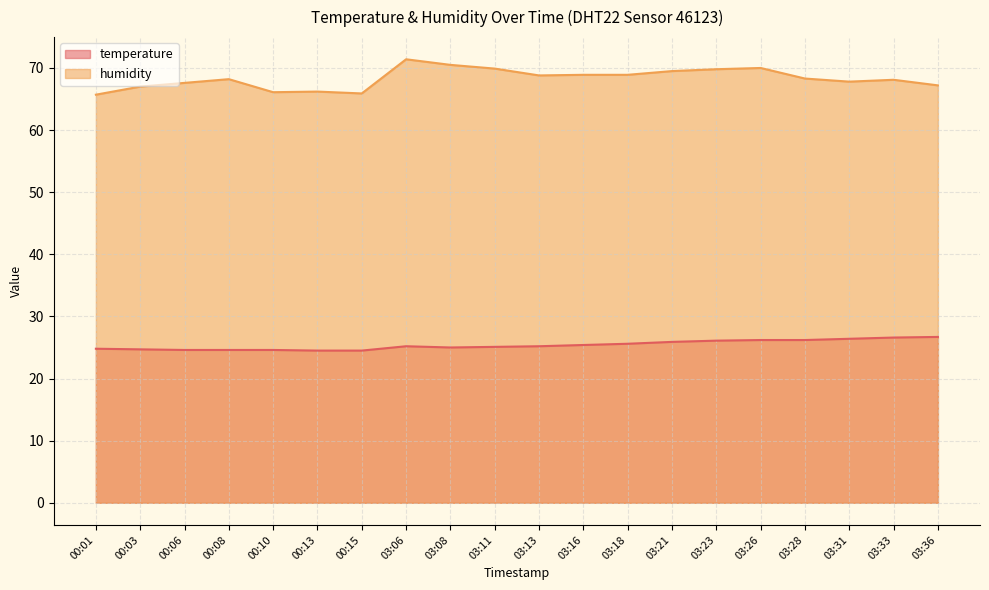

List the labels in order of humidity value, smallest first.

00:01, 00:15, 00:10, 00:13, 00:03, 03:36, 00:06, 03:31, 03:33, 00:08, 03:28, 03:13, 03:16, 03:18, 03:21, 03:23, 03:11, 03:26, 03:08, 03:06